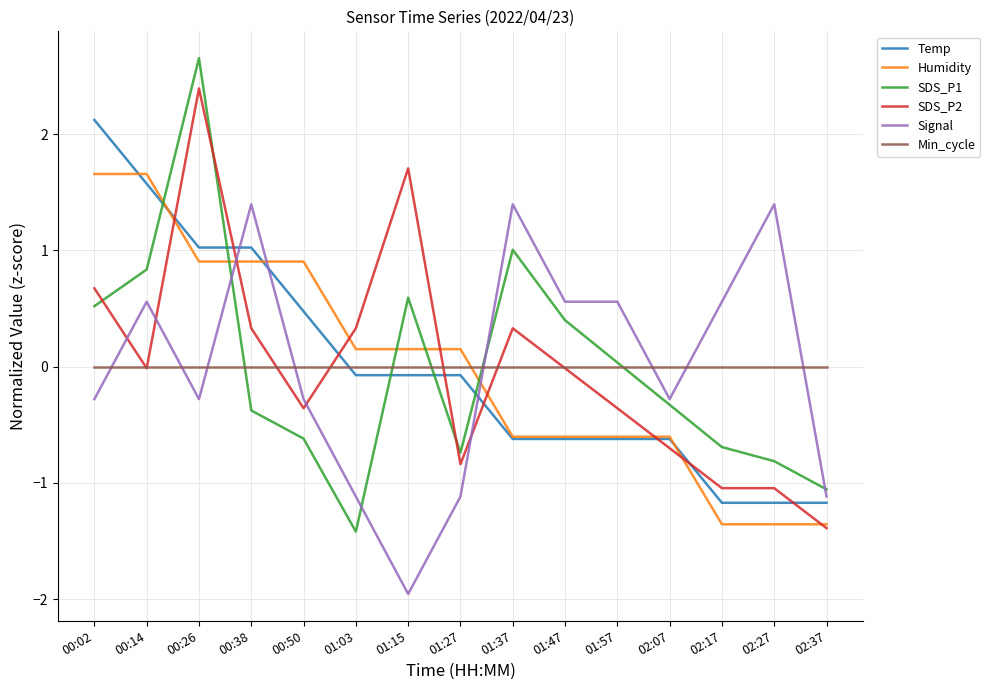

What are all the series names shown in the legend?

Temp, Humidity, SDS_P1, SDS_P2, Signal, Min_cycle